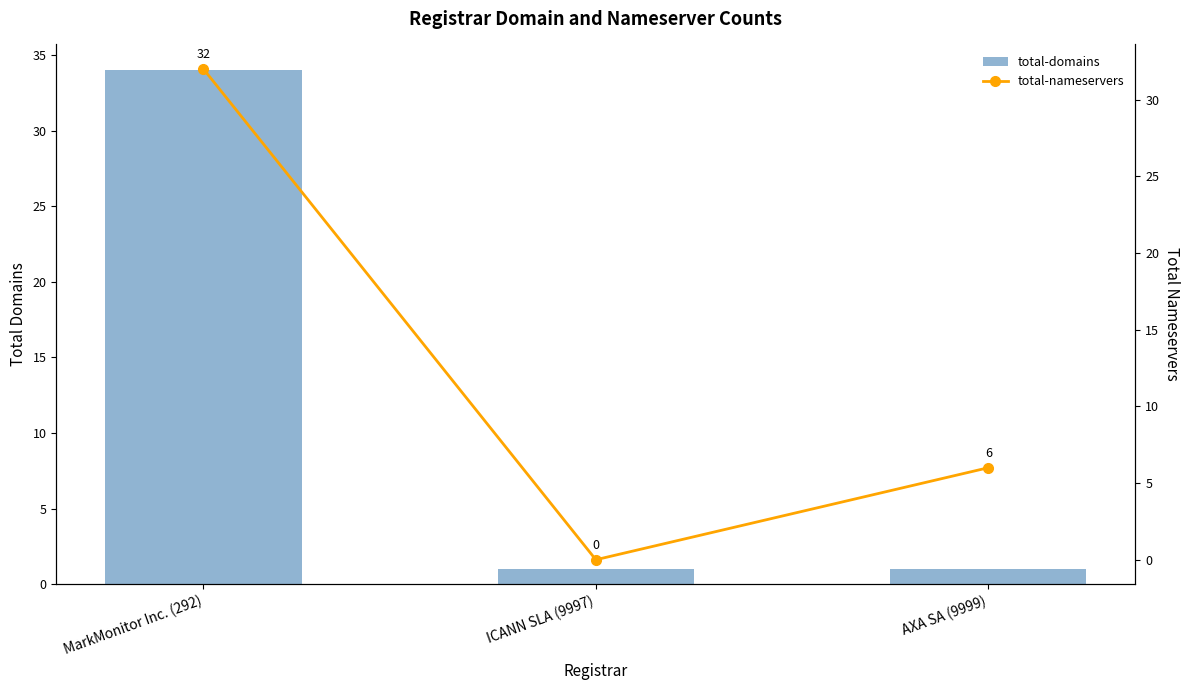

How many series are shown in this chart?

2